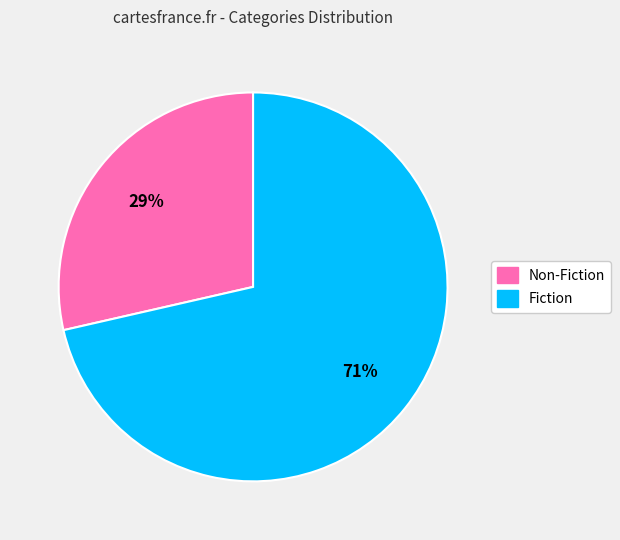

Count the number of slices in the pie.

2